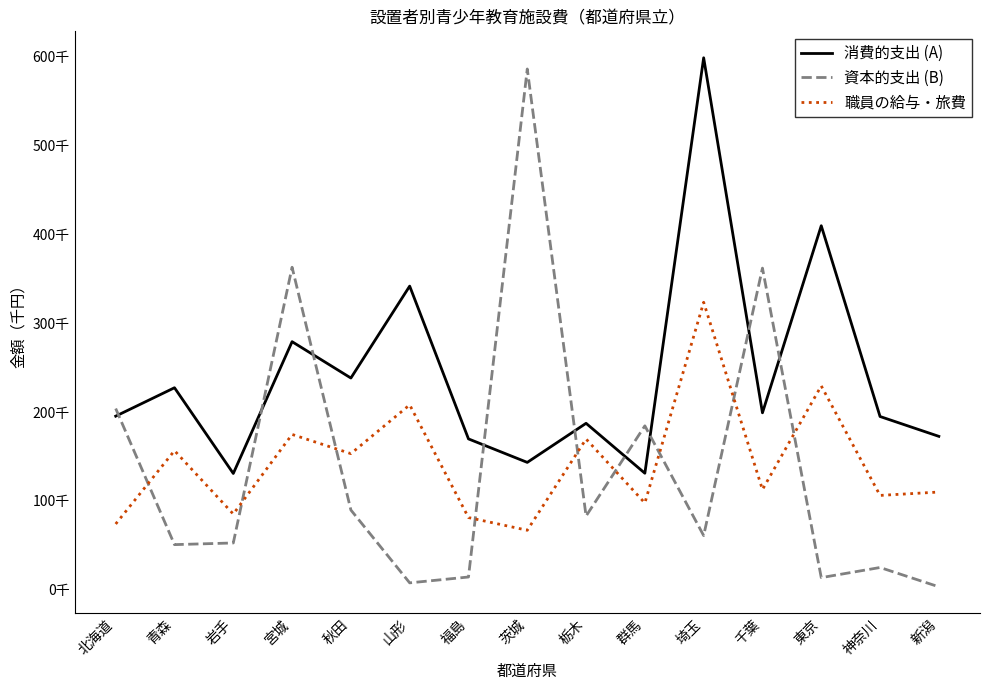

Which series ends up on top after the final intersection of 資本的支出 (B) and 職員の給与・旅費?

職員の給与・旅費